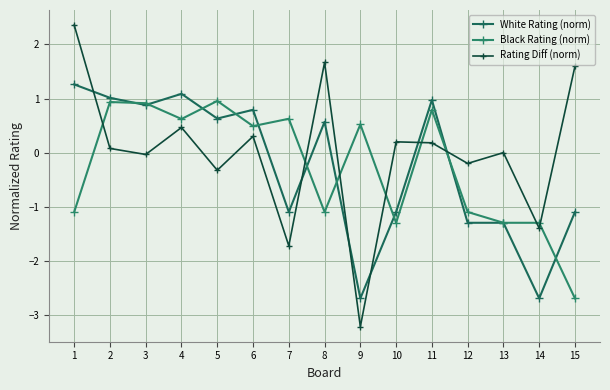

What is the value of the Rating Diff (norm) point at the 6th from the left?

0.3